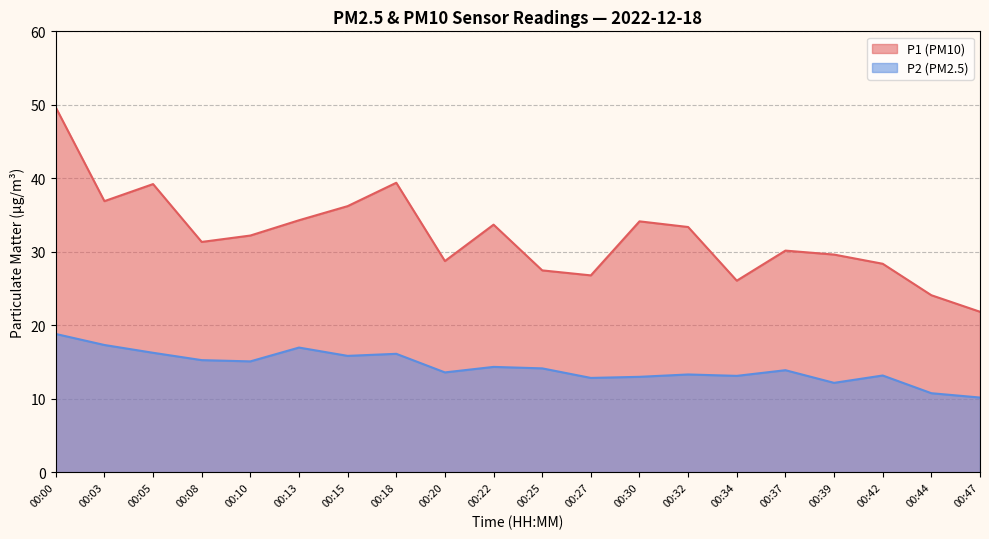

How many series are shown in this chart?

2